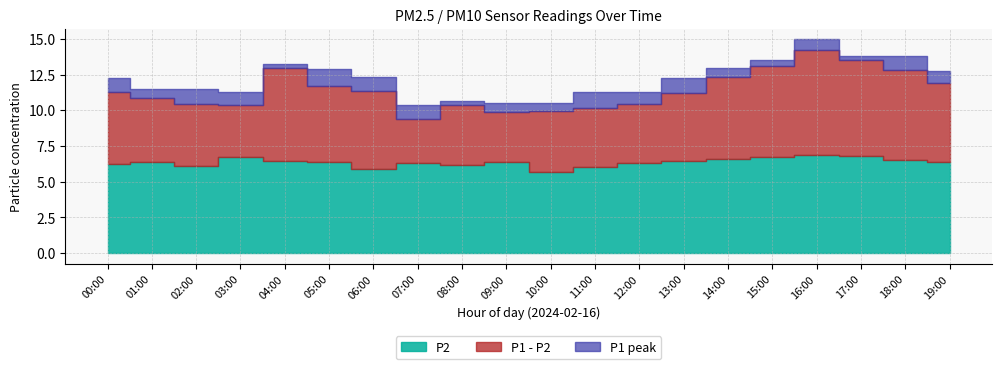

How many data points in P2 are above 6?

18